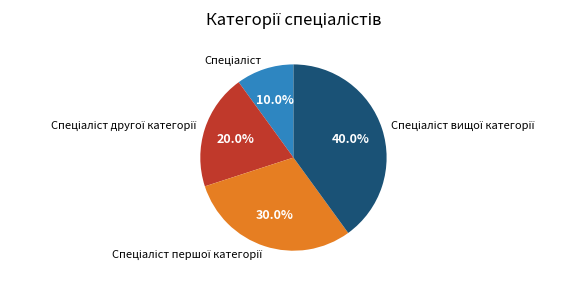

Does any single category account for the majority?

No